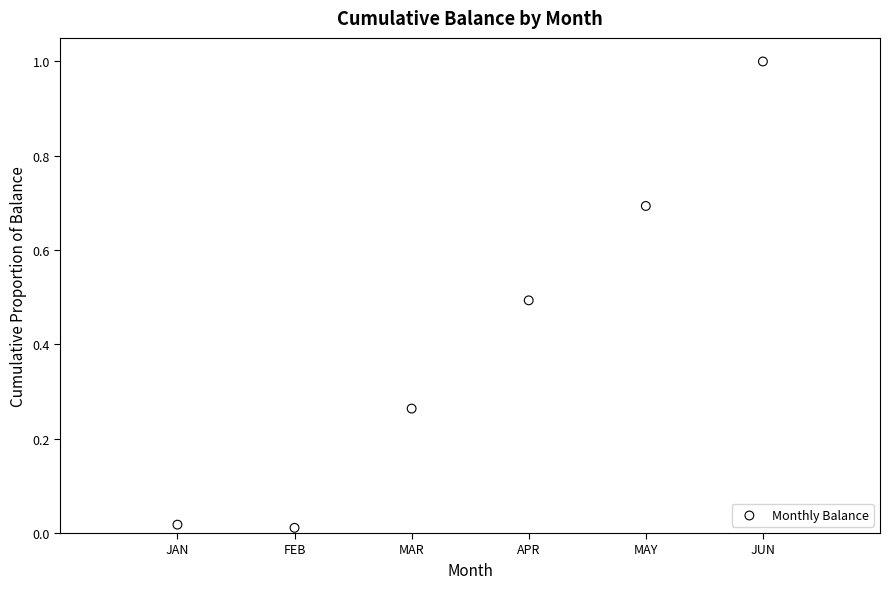

What is the average X value?

3.5